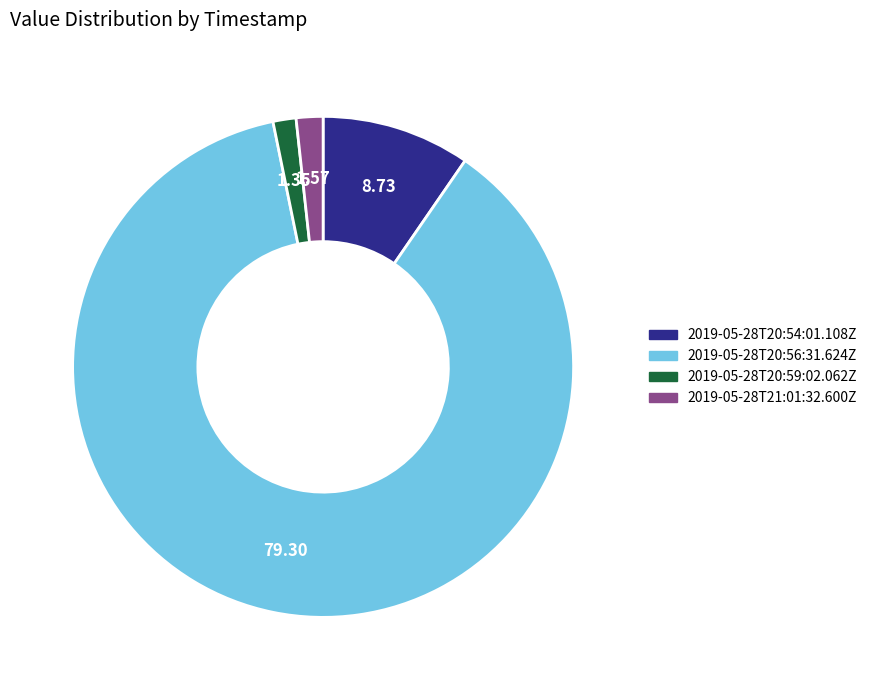

Does 2019-05-28T21:01:32.600Z account for over 50% of the chart?

No